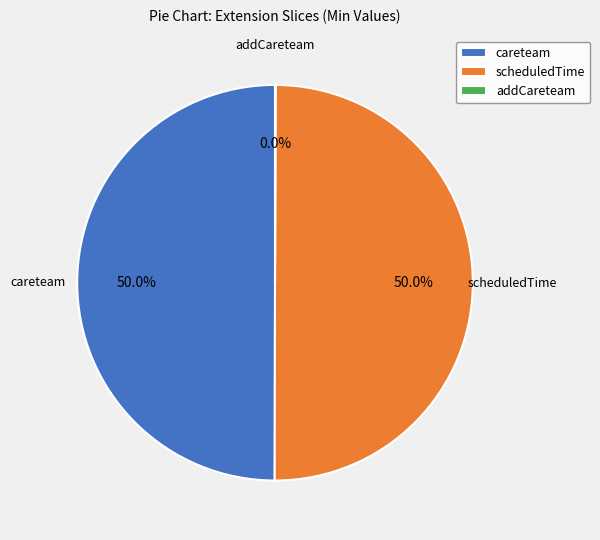

To the nearest percent, what is the average slice percentage?

33%